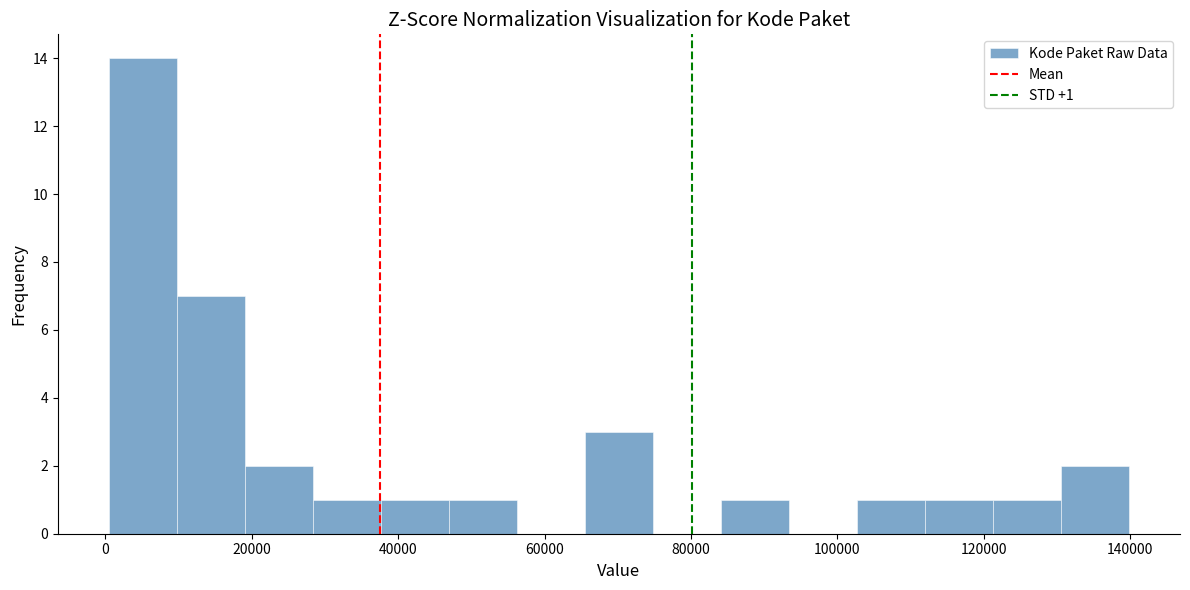

Over which range of the x-axis is the bar tallest?

0 to 10000